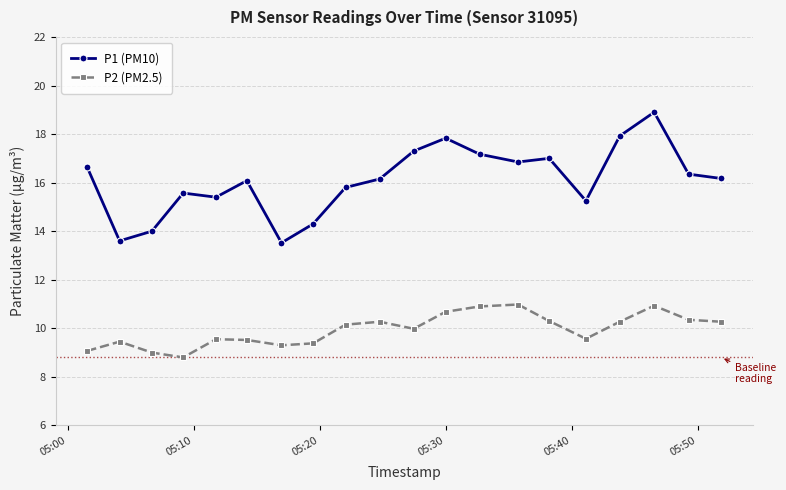

What is the maximum value shown in the chart?

18.9